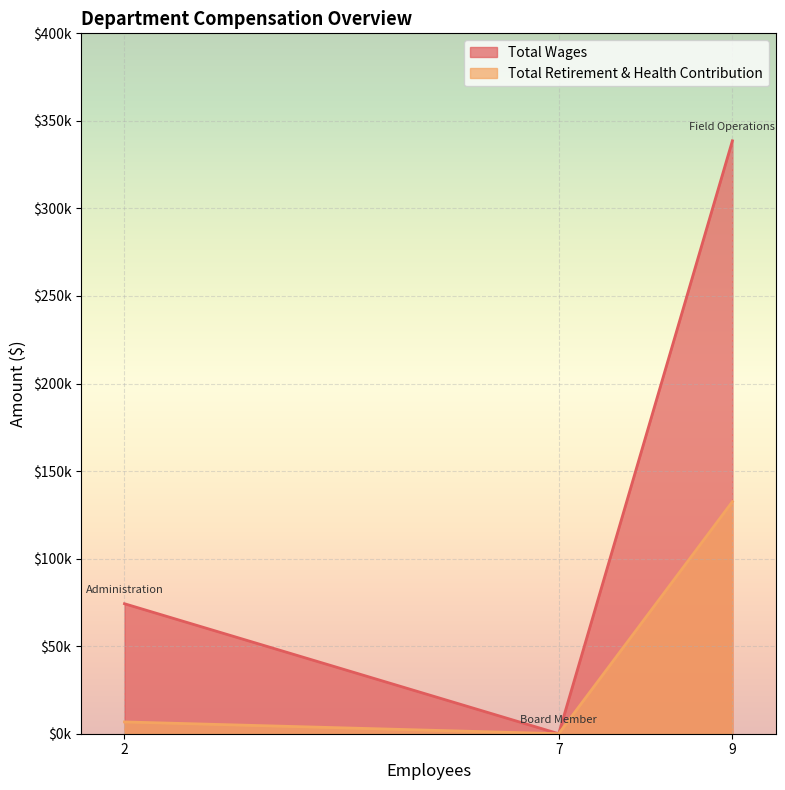

Which series has the widest spread of values?

Total Wages